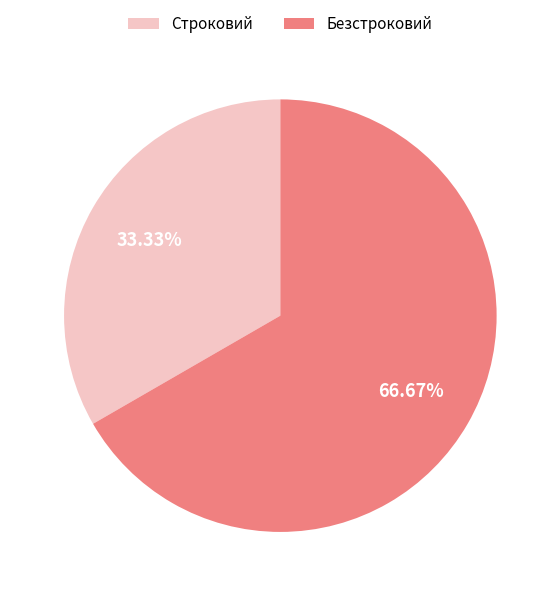

Which slice represents more than half of the pie?

Безстроковий